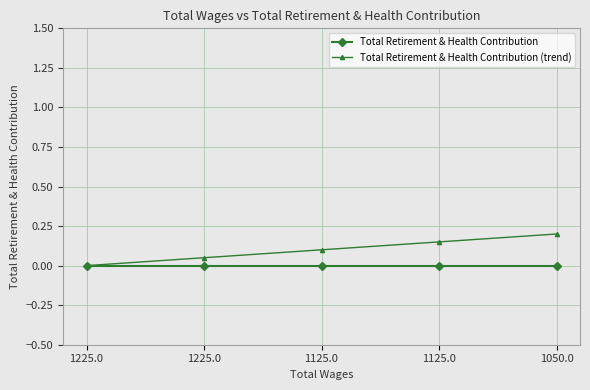

What is the difference between the Total Retirement & Health Contribution (trend) values at 1225.0 and 1050.0?

0.2